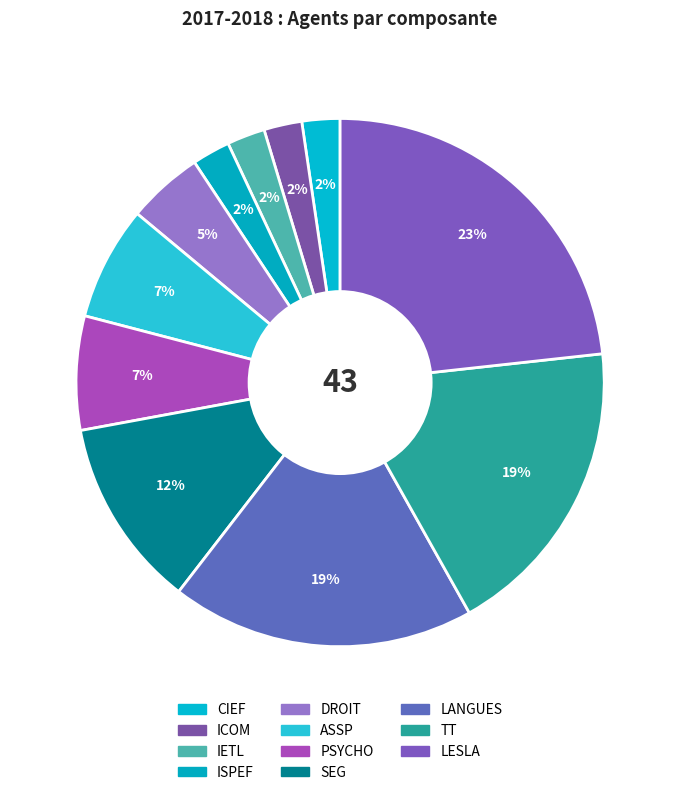

True or false: LANGUES accounts for 5% of the total.

False